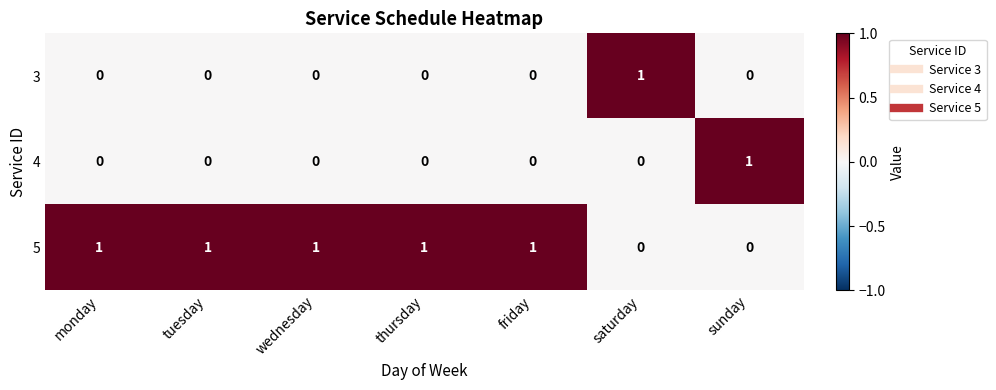

The 5 series shows 1 at monday. True or false?

True